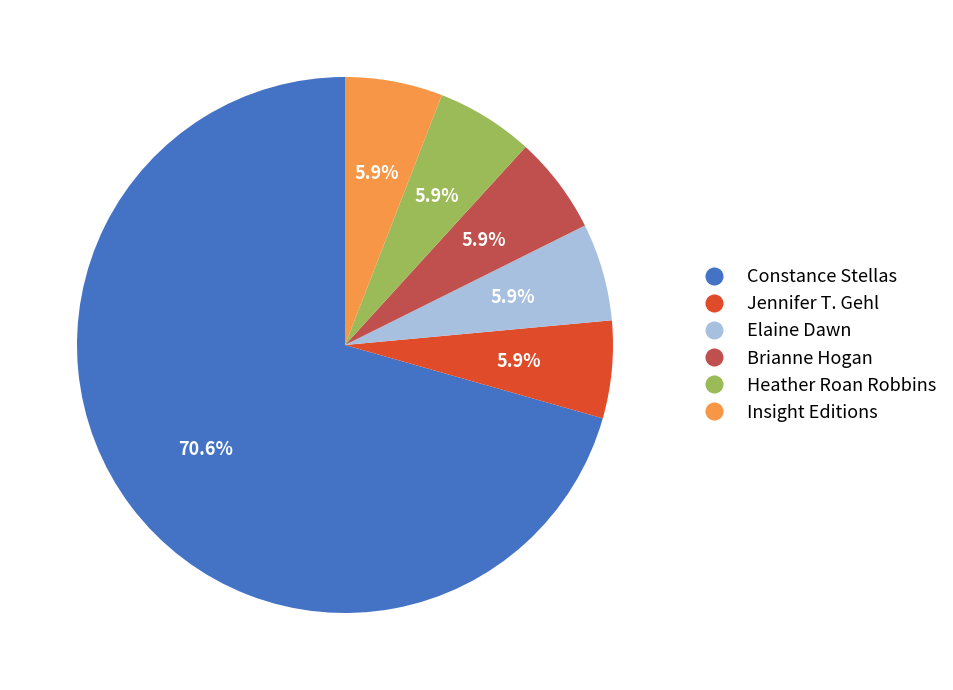

Is there a majority slice in this chart?

Yes